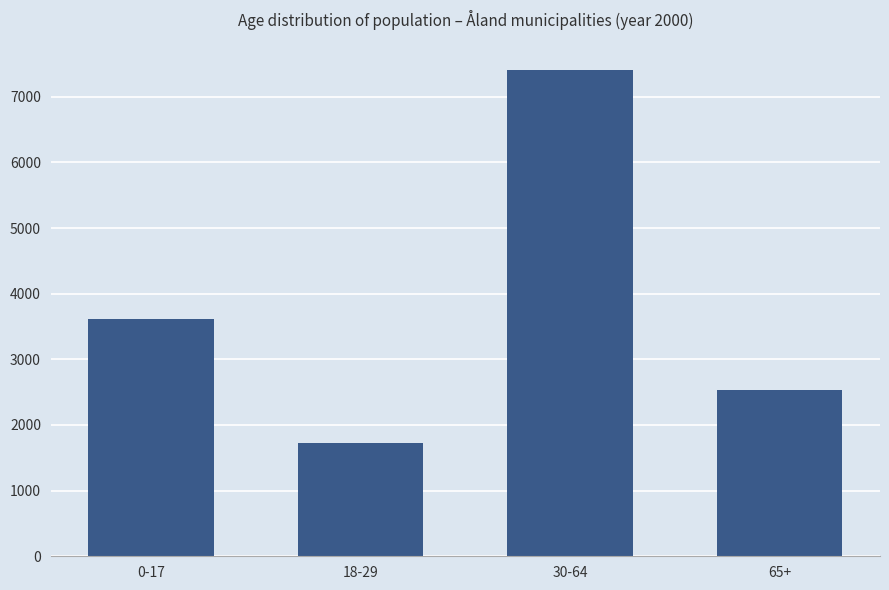

What is the label of the 4th bar from the right?

0-17